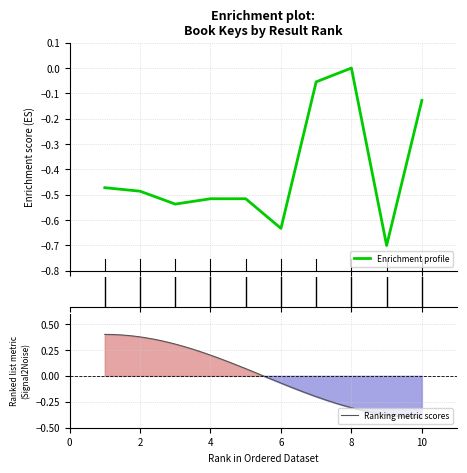

How many lines are shown in the chart?

1